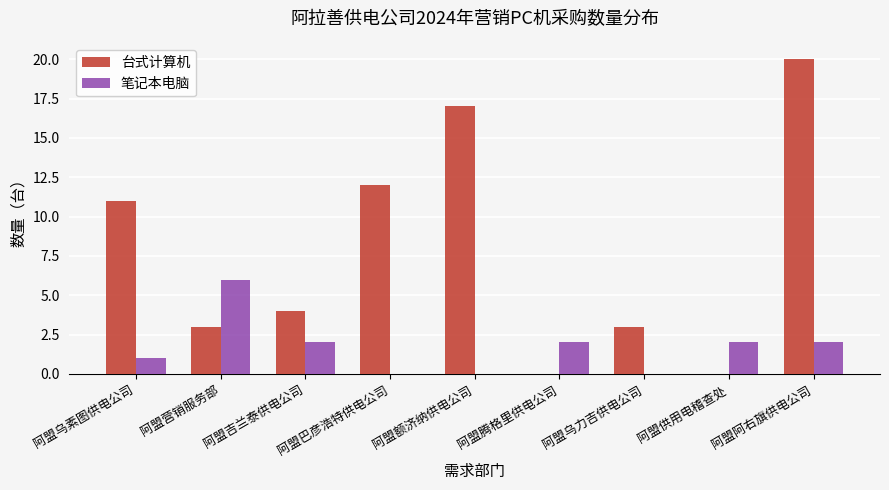

Does the chart contain stacked bars?

No